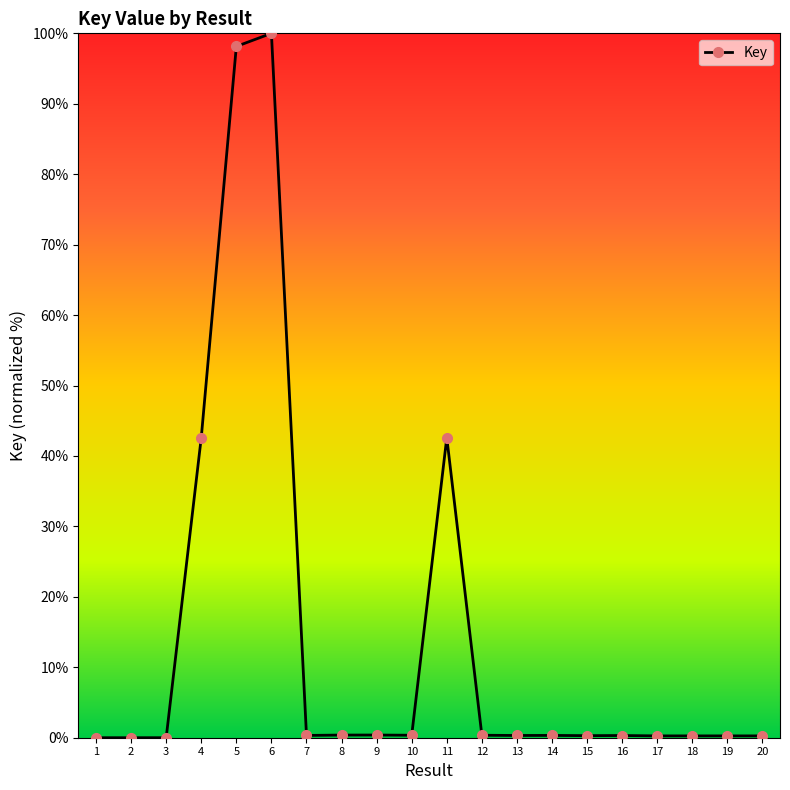

True or false: the data has more than 0 interior local peaks.

True